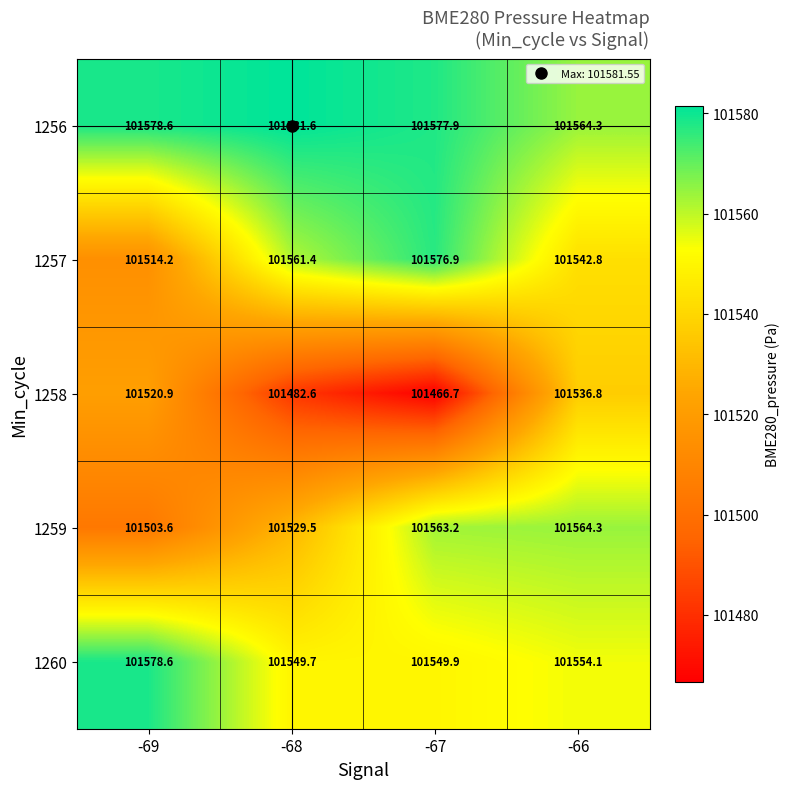

Which series has the largest total across all categories?

1256